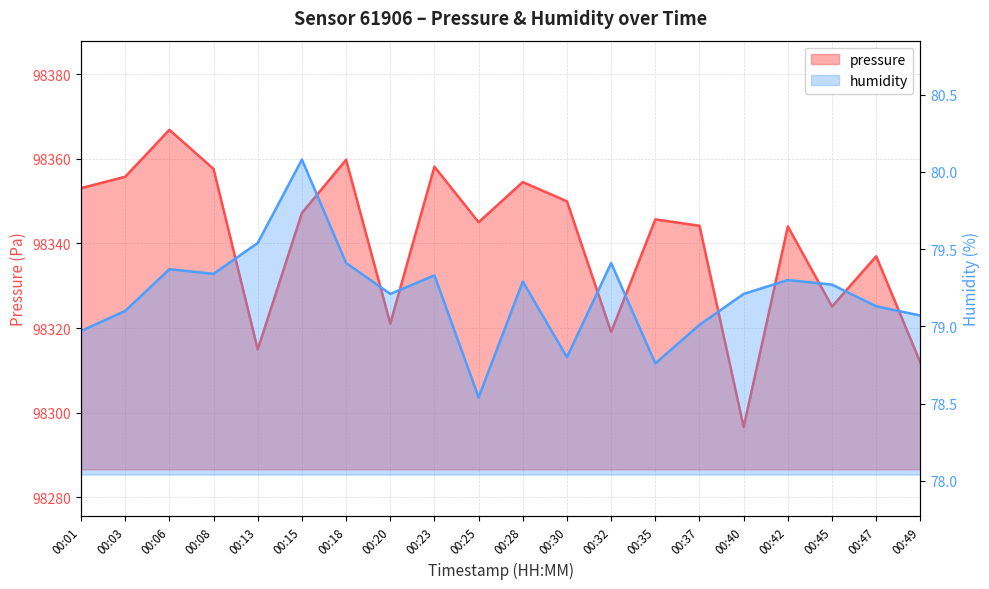

At which category does humidity reach its first local peak?

00:06